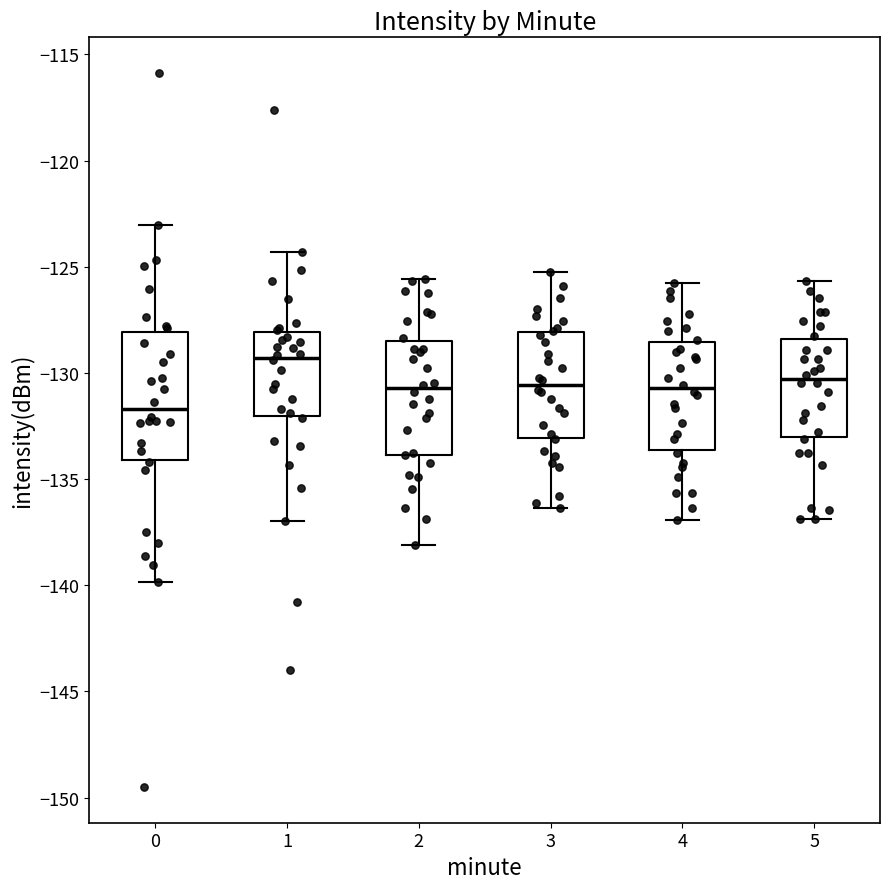

Which box has the lowest median line?

0